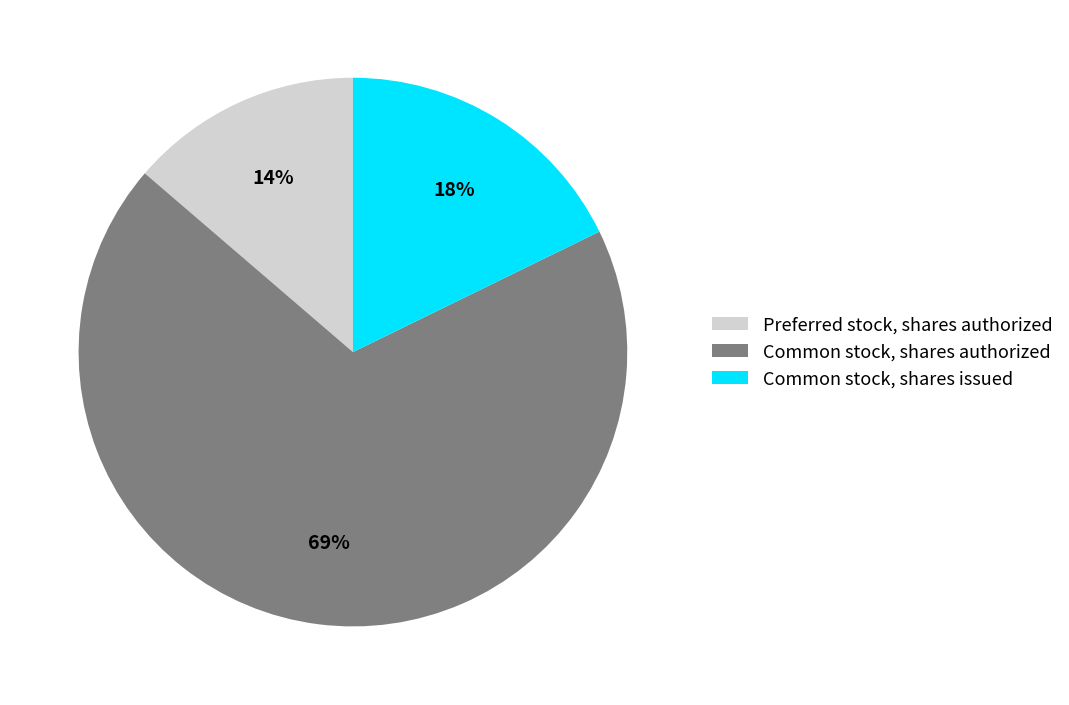

Which has a higher value, Common stock, shares authorized or Common stock, shares issued?

Common stock, shares authorized